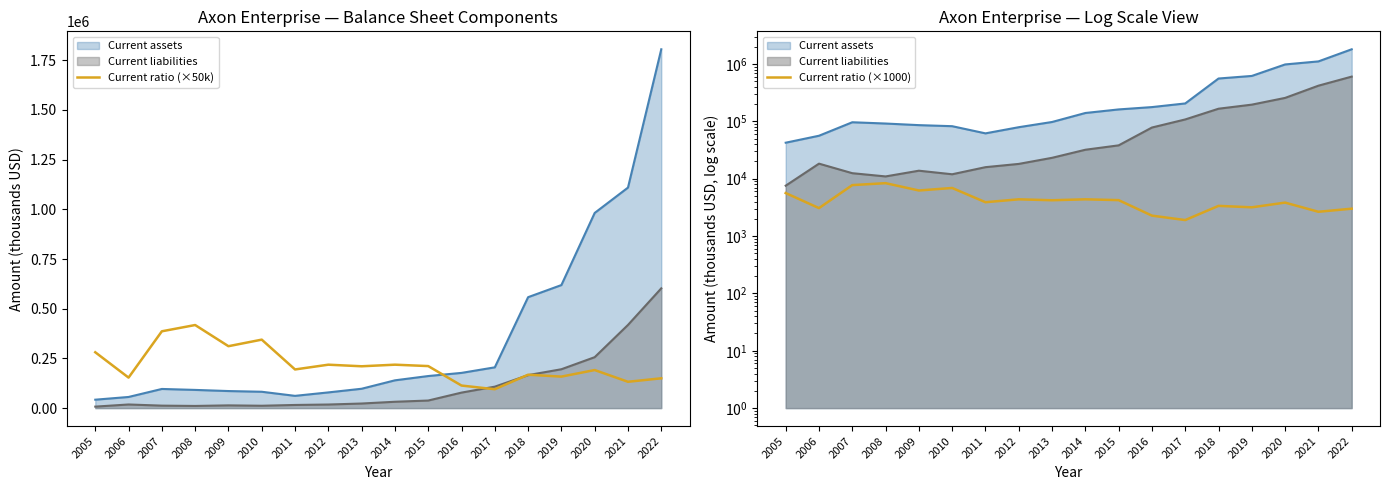

The value of Current ratio (×1000) at 2006 is 1459.6. True or false?

False